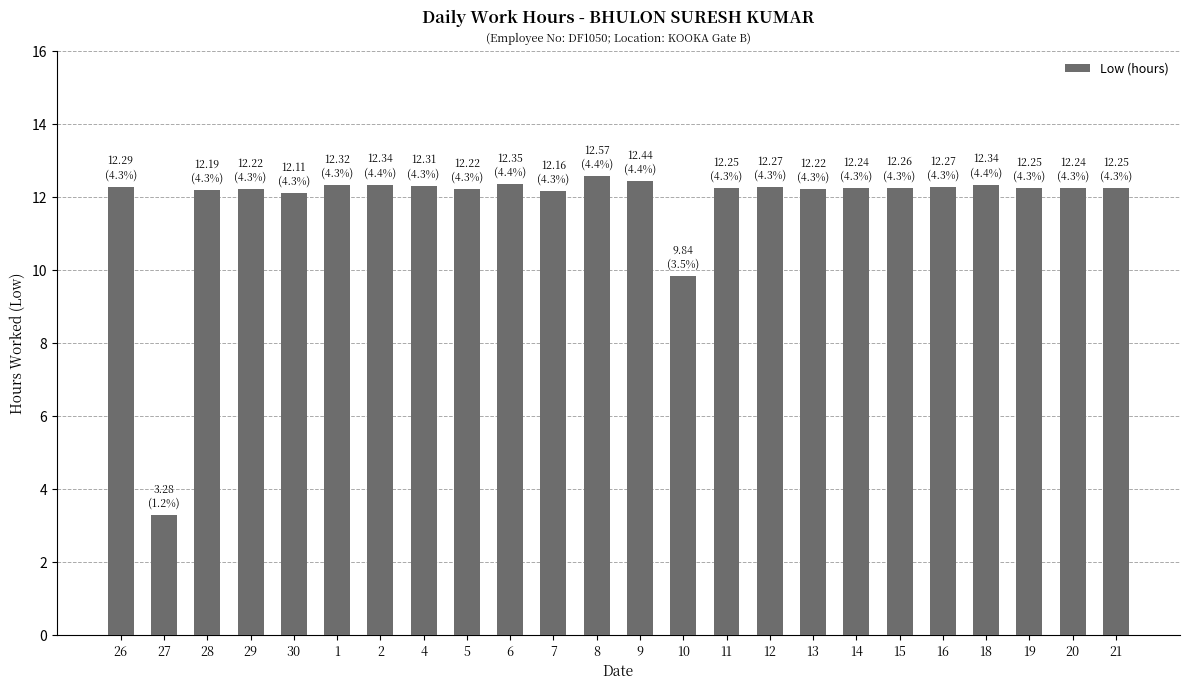

Does the chart contain stacked bars?

No